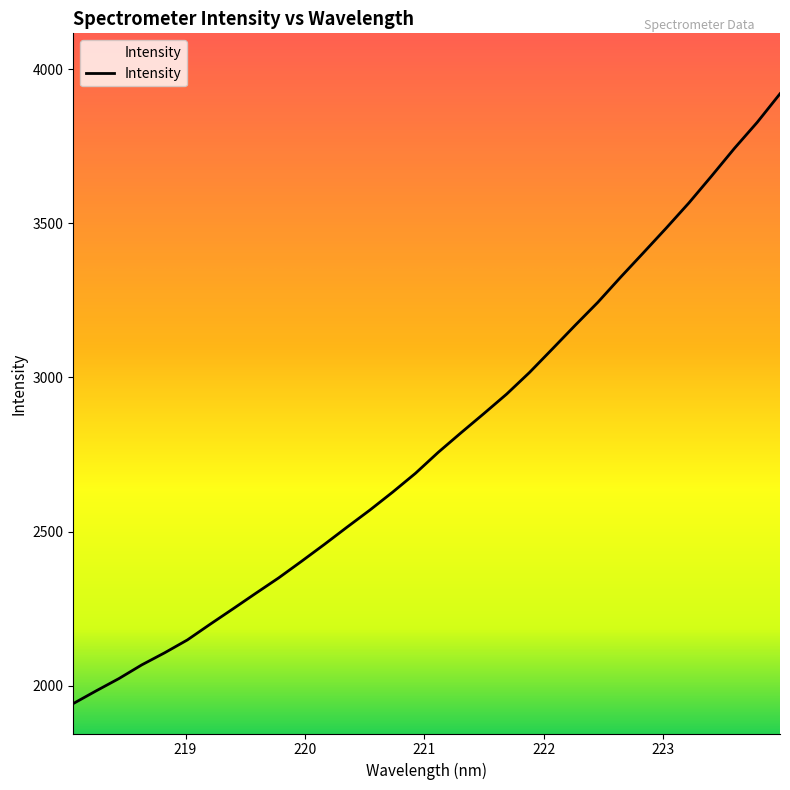

What is the difference between the maximum and minimum values?

1978.0